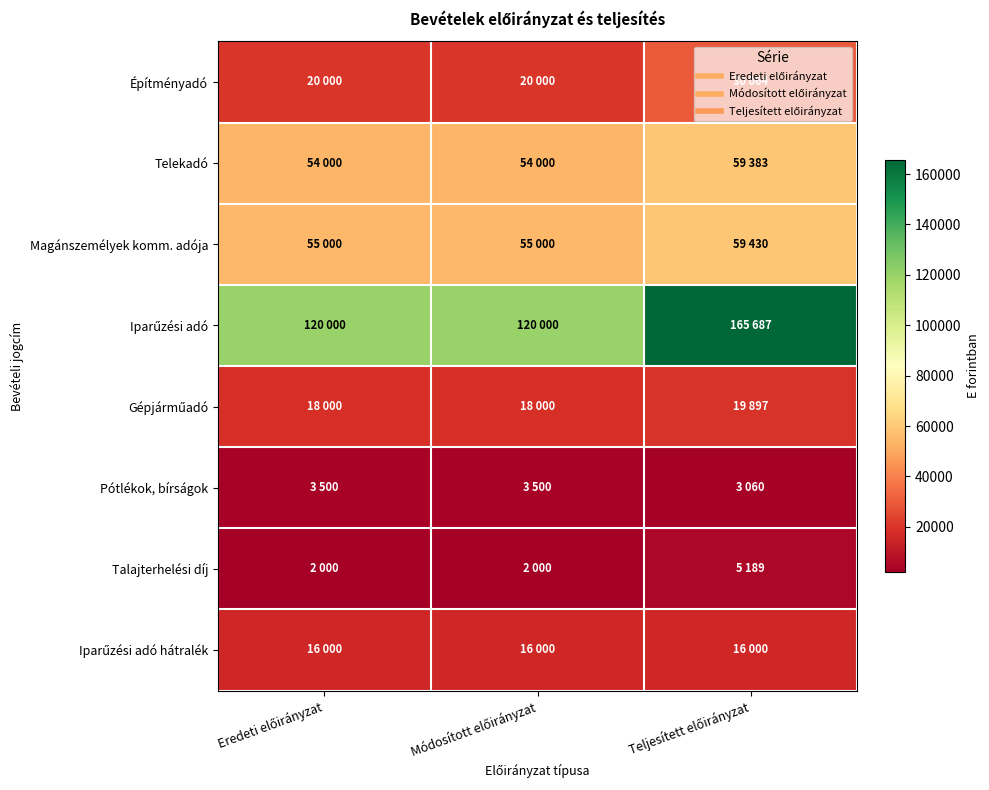

Which series changed the most between Módosított előirányzat and Teljesített előirányzat?

Iparűzési adó